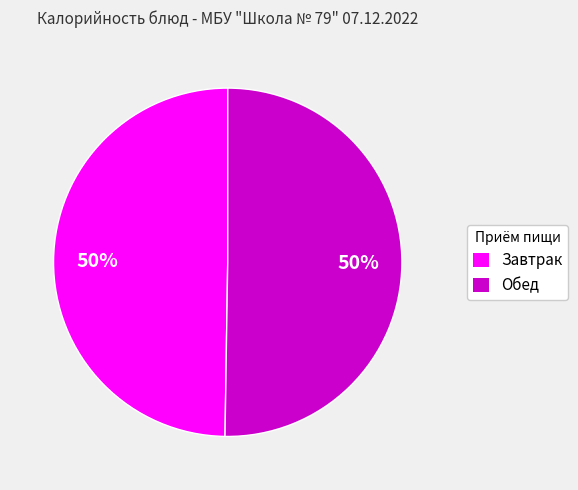

What is the ratio of the value at Обед to the value at Завтрак?

1.0